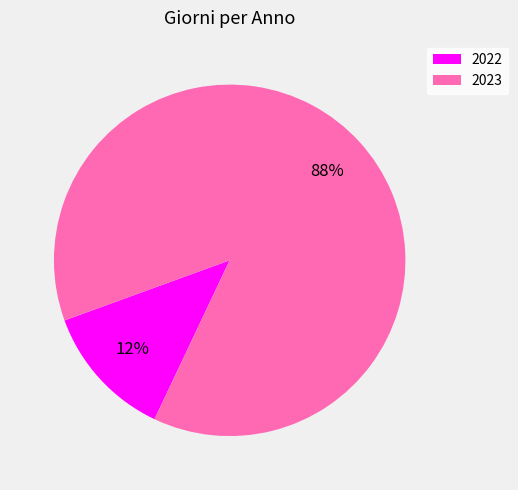

To the nearest percent, what portion does 2023 represent?

88%